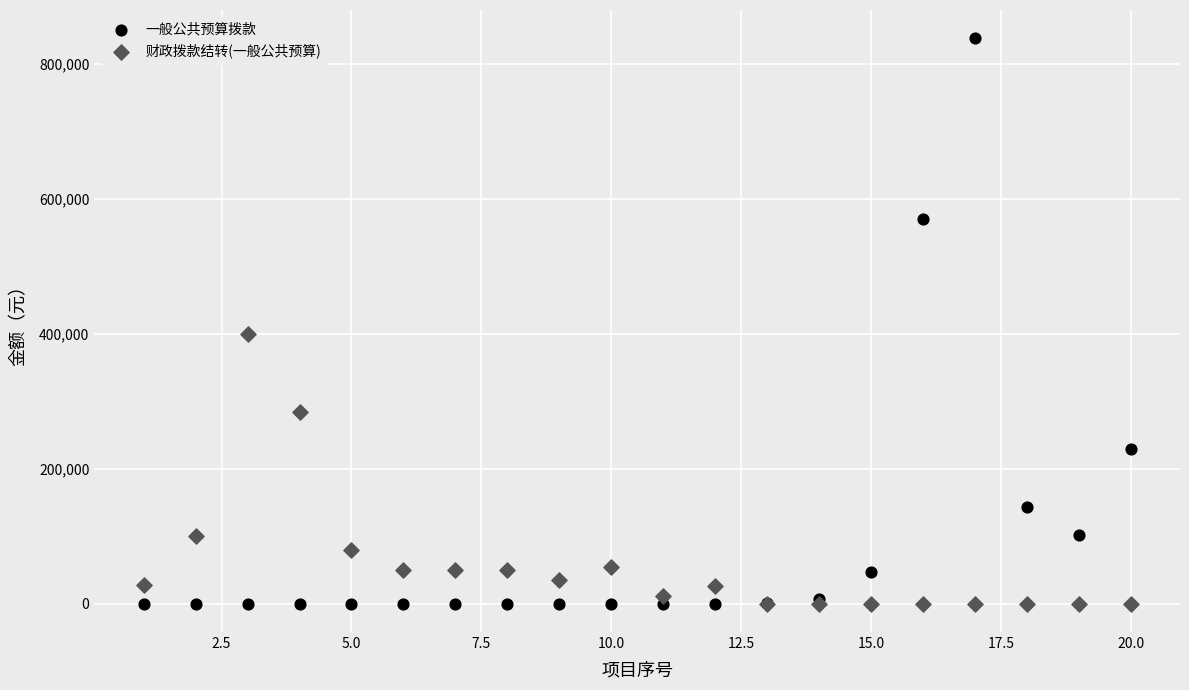

In the 财政拨款结转(一般公共预算) series, what Y value is closest to 200000?

285000.0